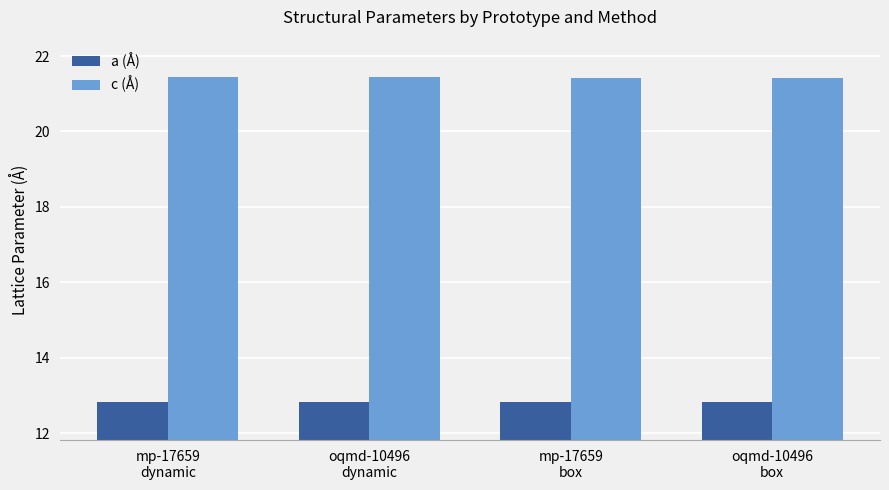

How many series are shown in this chart?

2